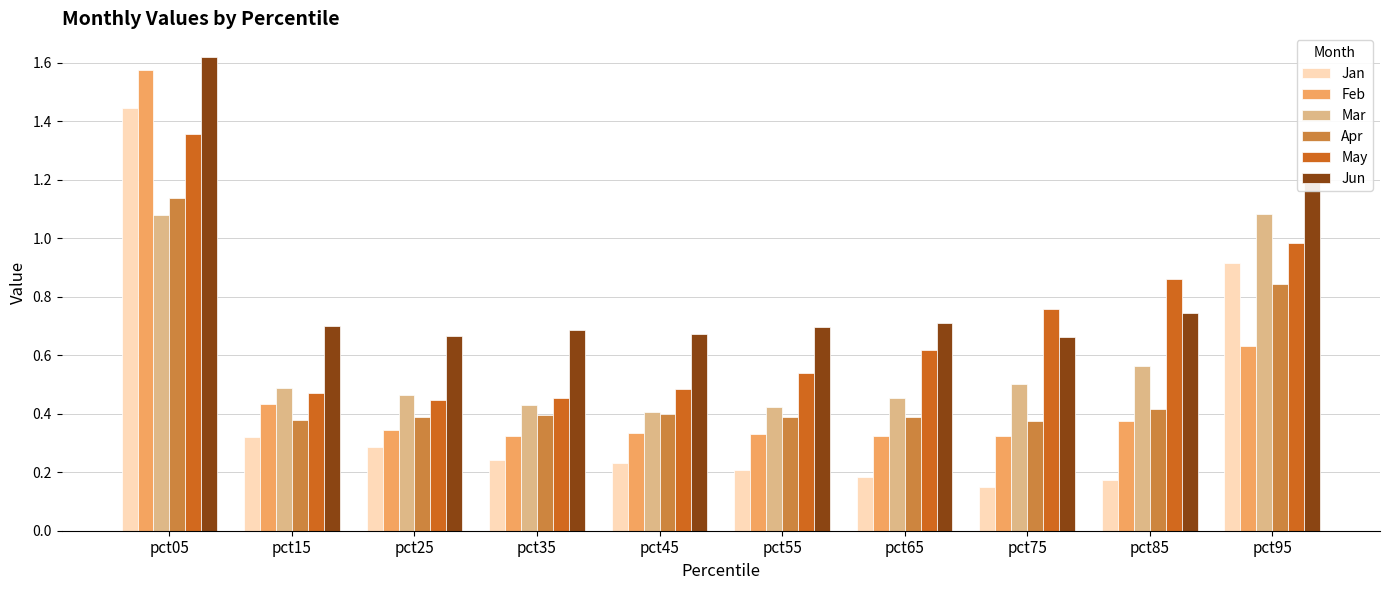

Which series has the largest range (max minus min)?

Jan